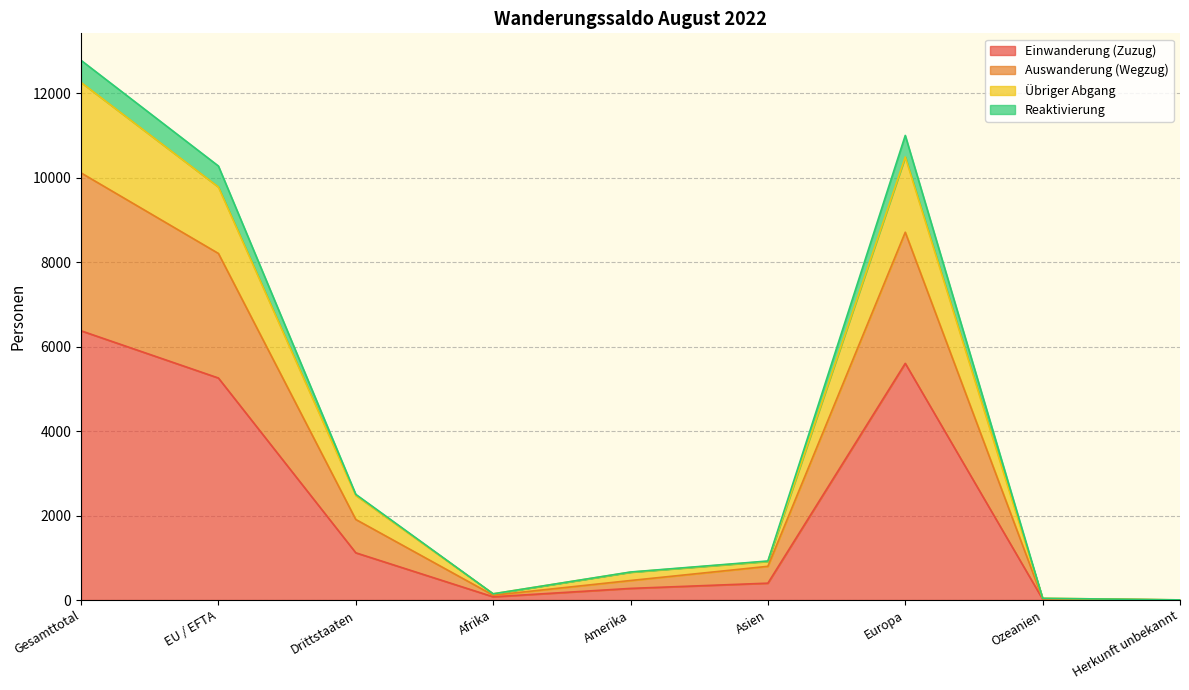

At which category is the sum across all series the highest?

Gesamttotal